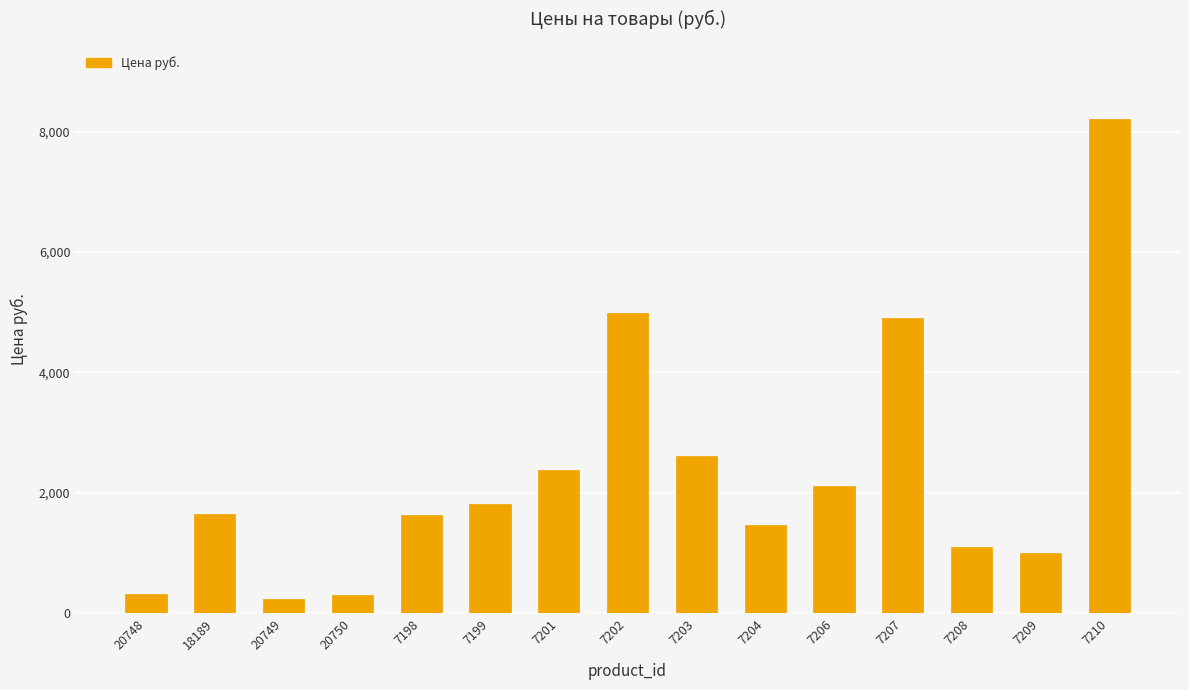

Read the value at 7202.

4989.4